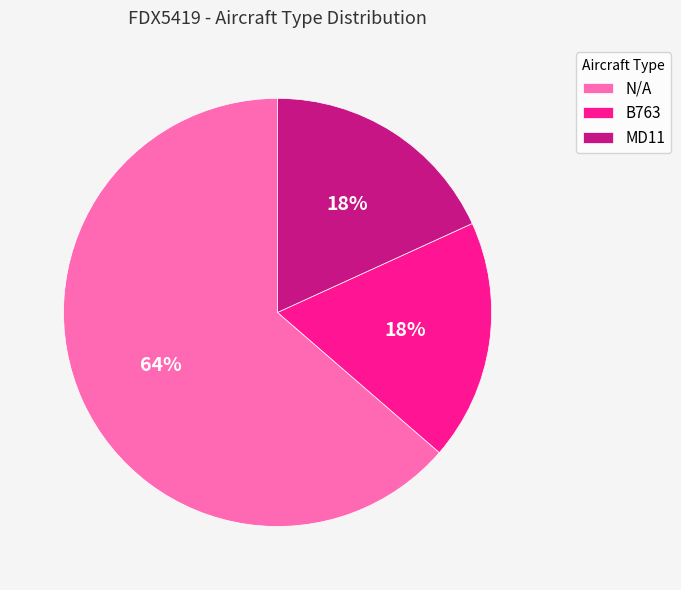

Is it true that N/A is 64% of the pie?

True